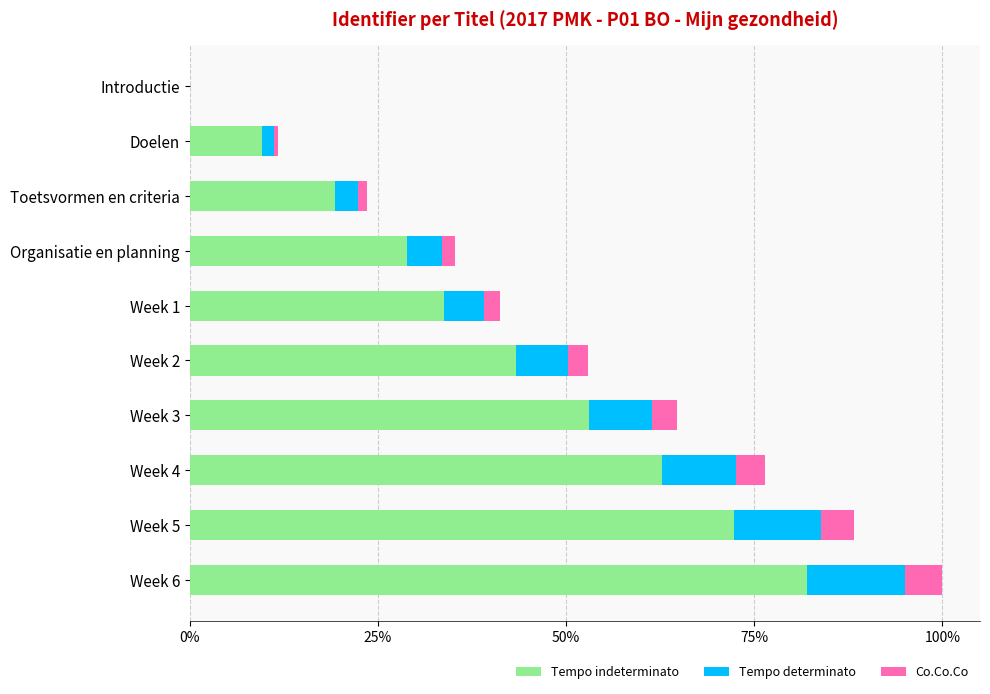

True or false: Tempo indeterminato has a value of 53.1 at Week 3.

True